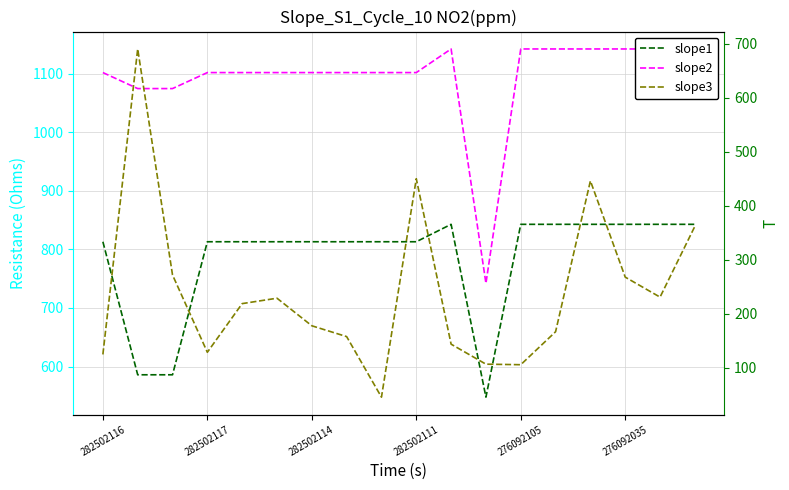

Reading left to right, list all the values displayed in this chart.

slope1: 813.0	586.0	586.0	813.0	813.0	813.0	813.0	813.0	813.0	813.0	842.8	547.8	842.8	842.8	842.8	842.8	842.8	842.8
slope2: 1101.8	1074.5	1074.5	1101.8	1101.8	1101.8	1101.8	1101.8	1101.8	1101.8	1142.1	742.0	1142.1	1142.1	1142.1	1142.1	1142.1	1142.1
slope3: 125.0	690.0	272.0	129.0	219.0	229.0	178.0	158.0	46.0	450.0	144.0	107.0	106.0	167.0	446.0	268.0	231.0	362.0